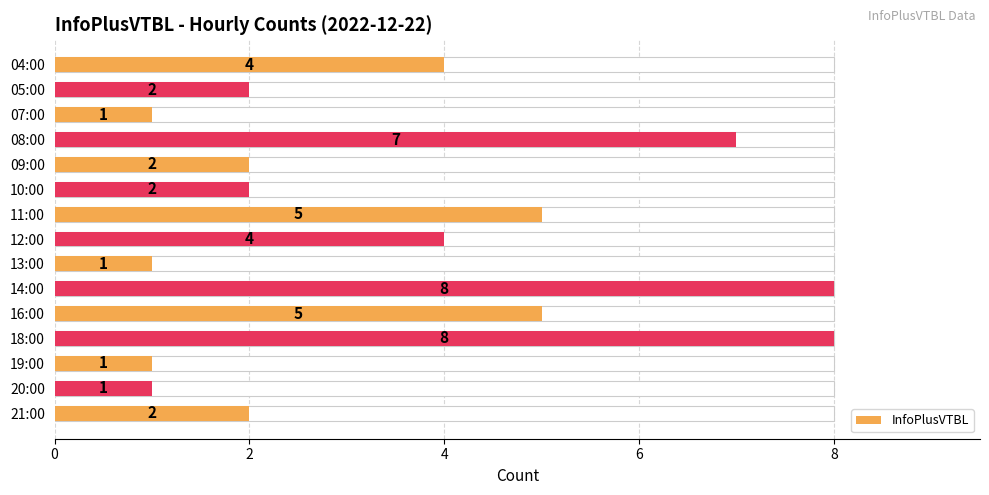

What is the smallest value displayed?

1